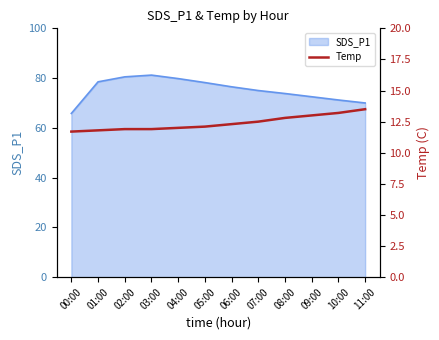

True or false: SDS_P1 has a value of 135.1 at 04:00.

False